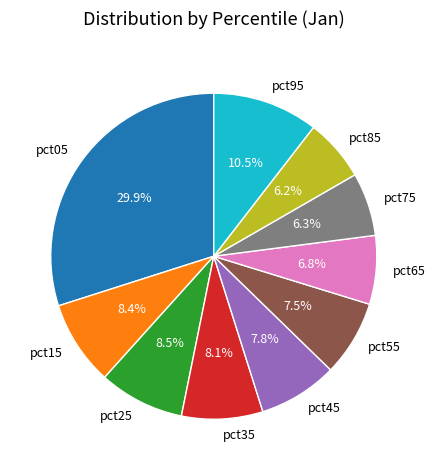

How many slices are in this pie chart?

10